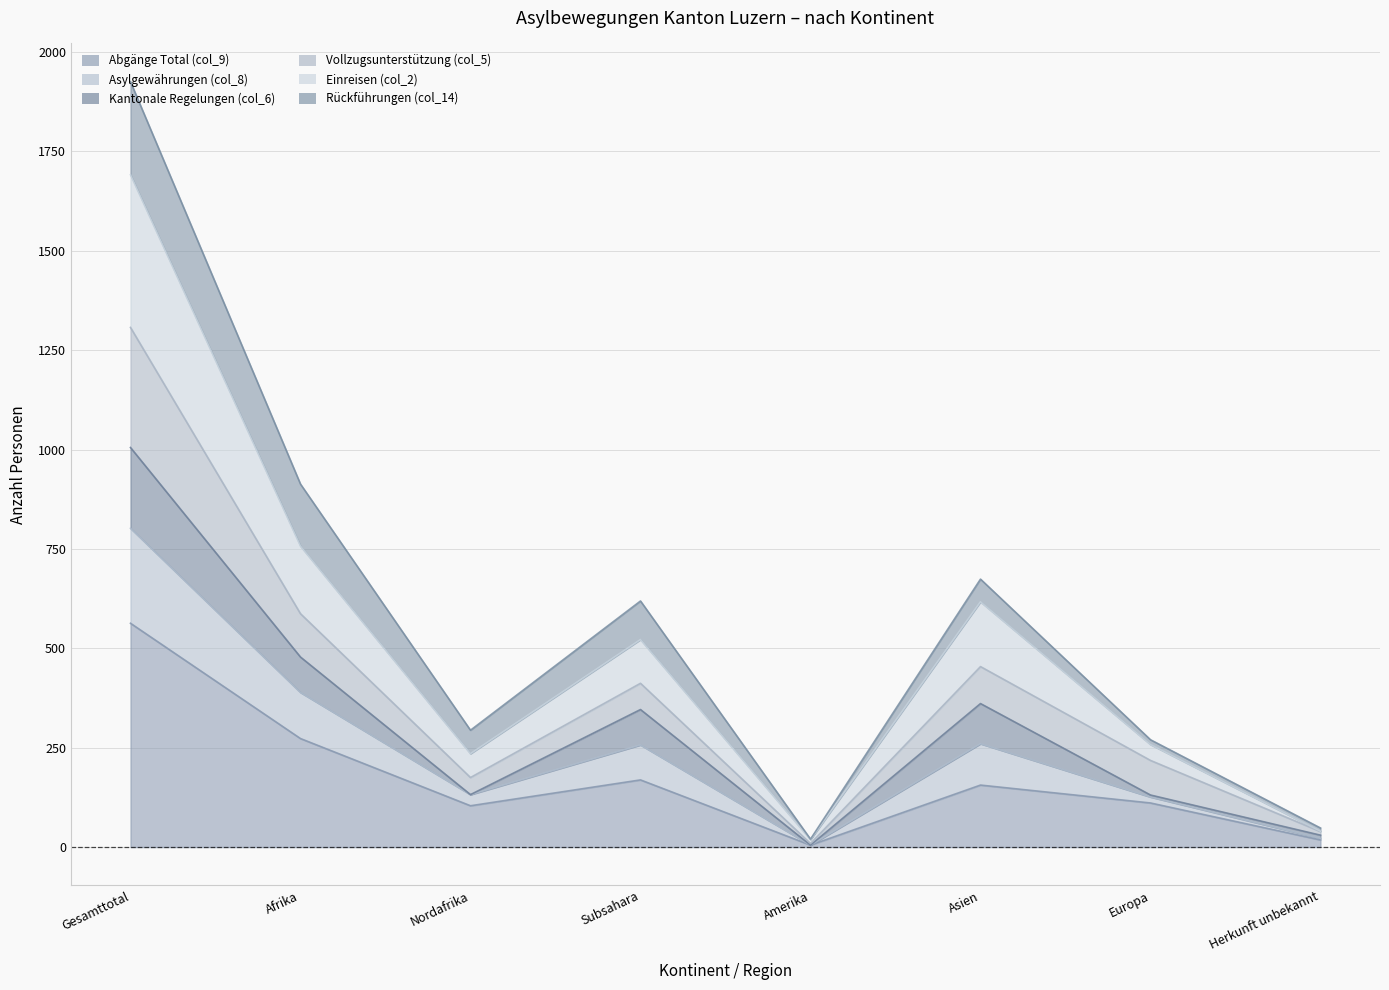

True or false: Asylgewährungen (col_8) and Einreisen (col_2) intersect in this chart.

False